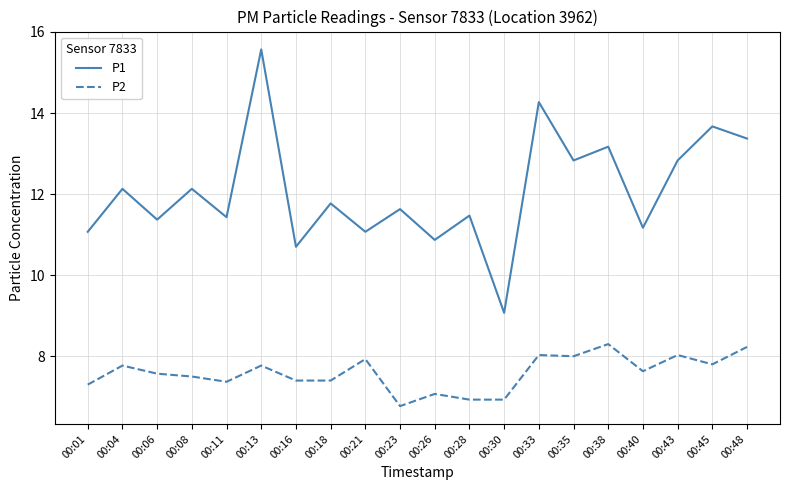

How many lines are shown in the chart?

2